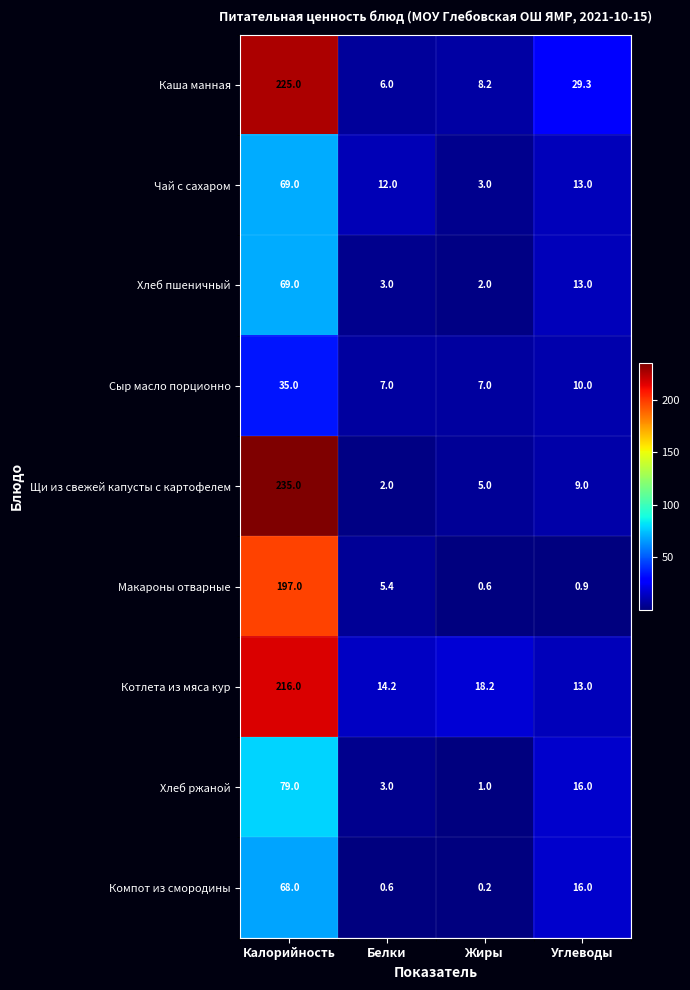

At which category does the chart reach its minimum across all series?

Жиры